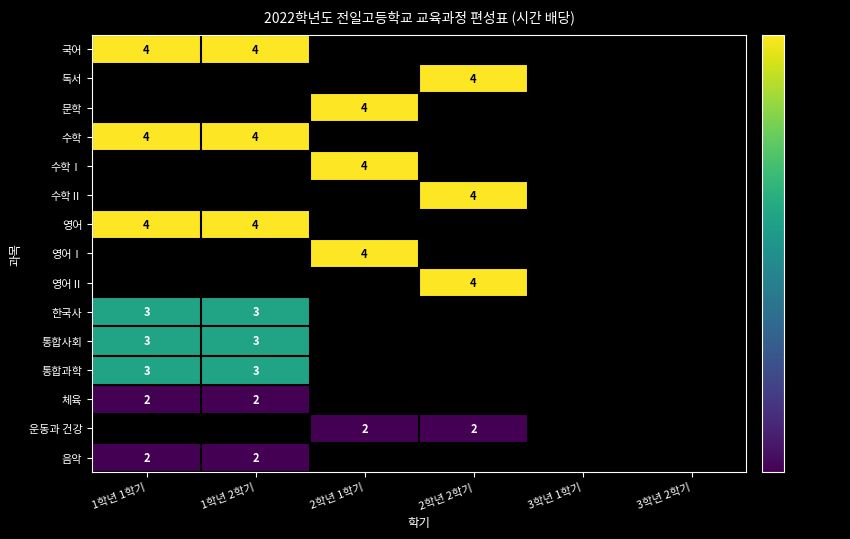

True or false: 운동과 건강 has a value of 3 at 2학년 2학기.

False